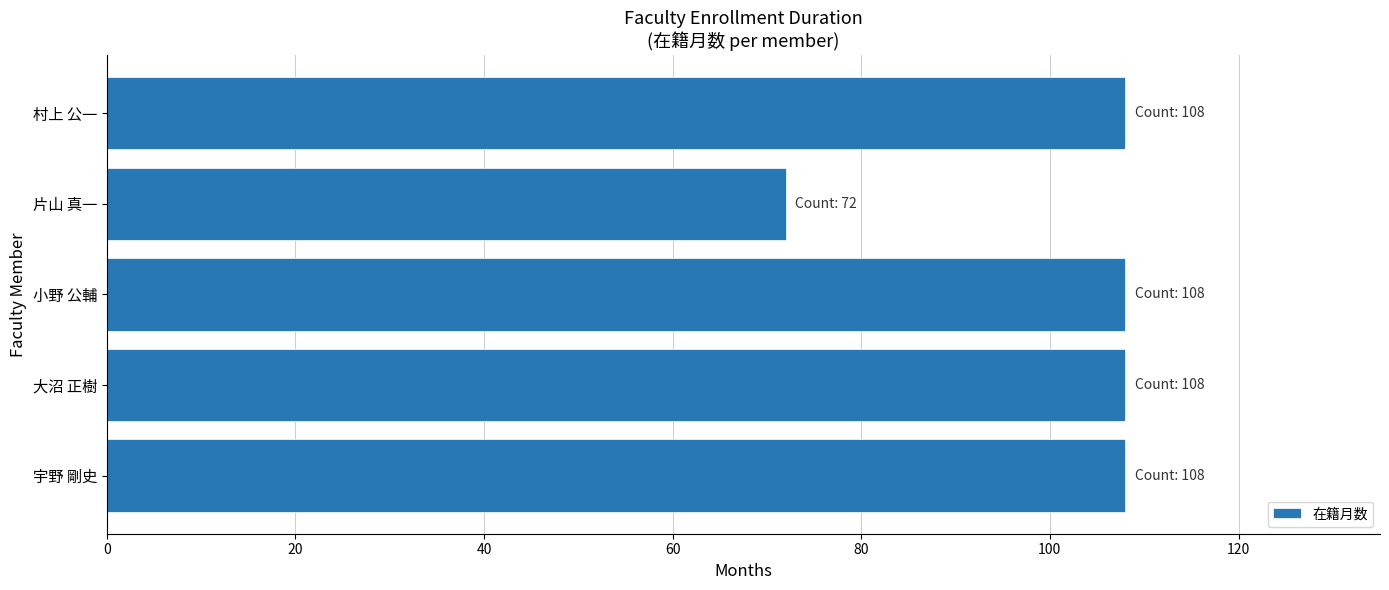

What is the sum of all values?

504